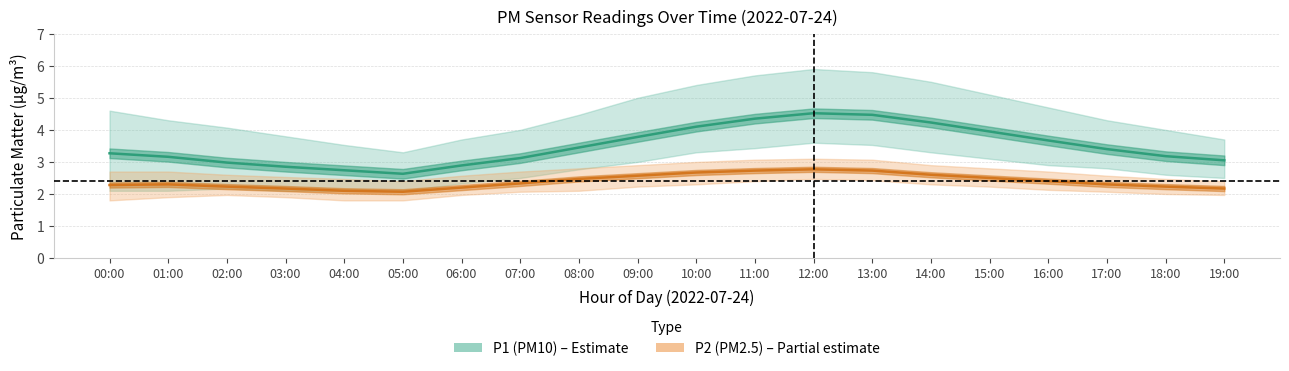

What is the smallest value displayed?

2.1